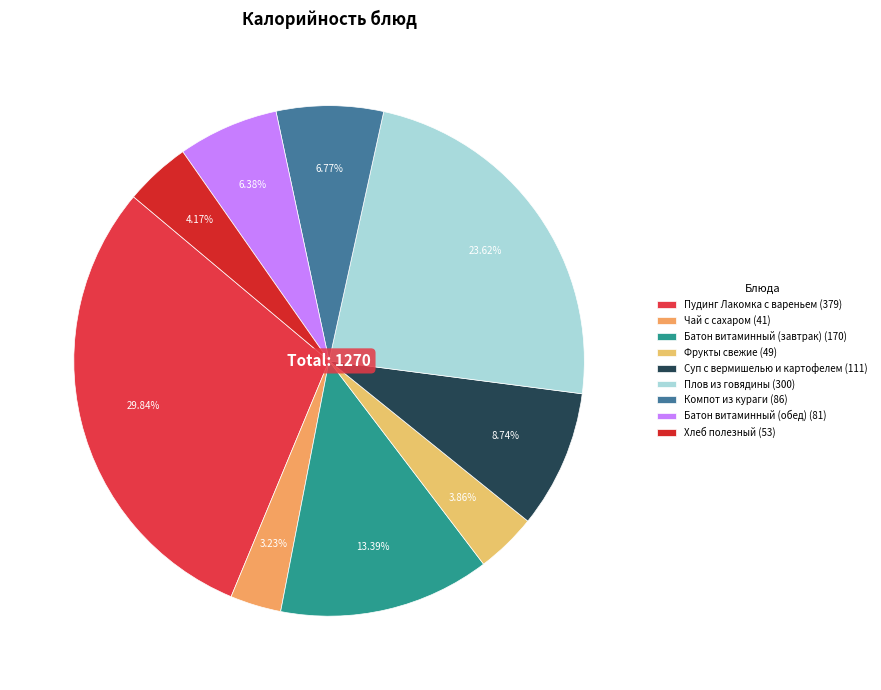

Approximately how many times larger is the value at Плов из говядины compared to Батон витаминный (завтрак)?

1.8